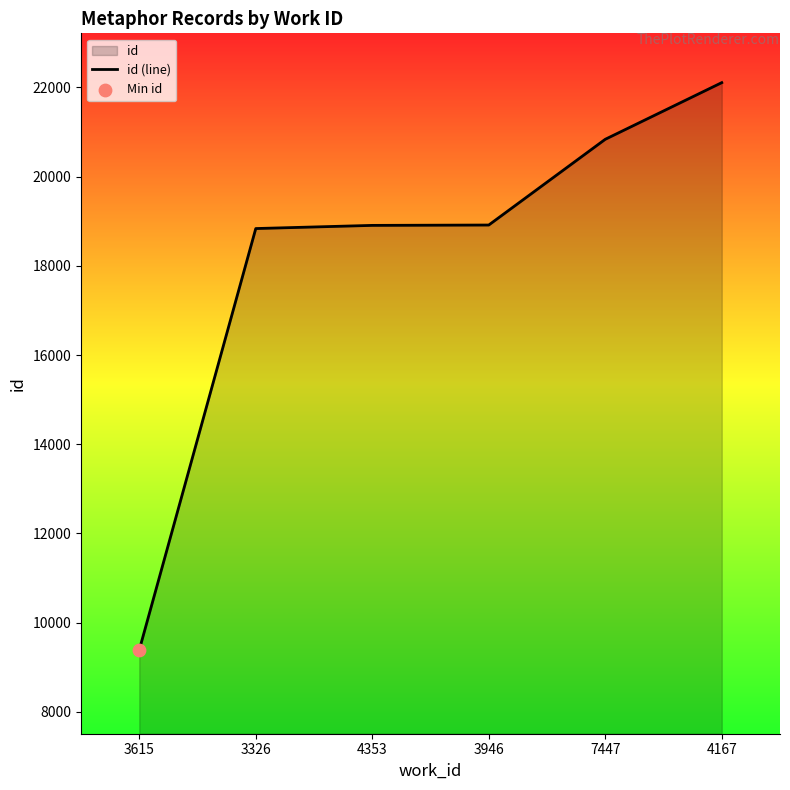

What is the ratio of the value at 3326 to the value at 3946?

1.0